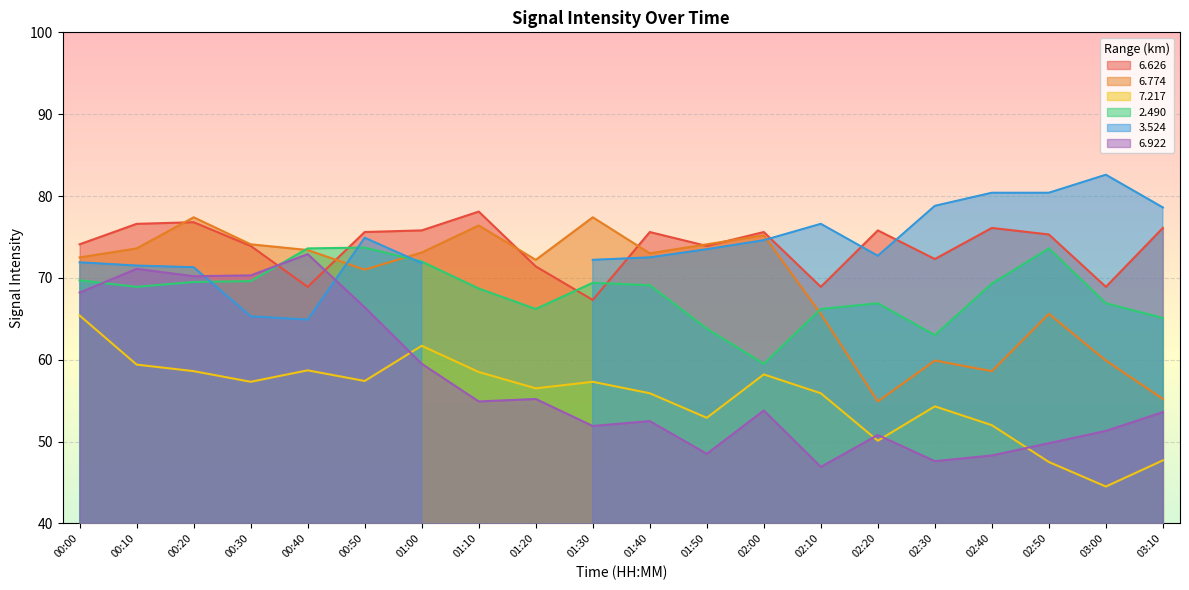

Where is the first local minimum for   2.490?

00:10